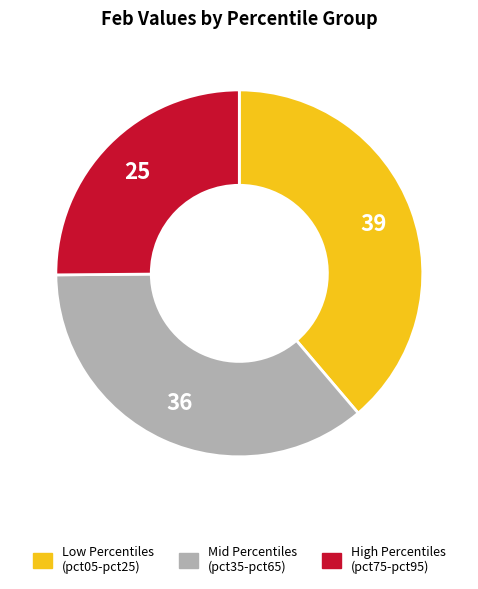

How many segments does this pie chart have?

3